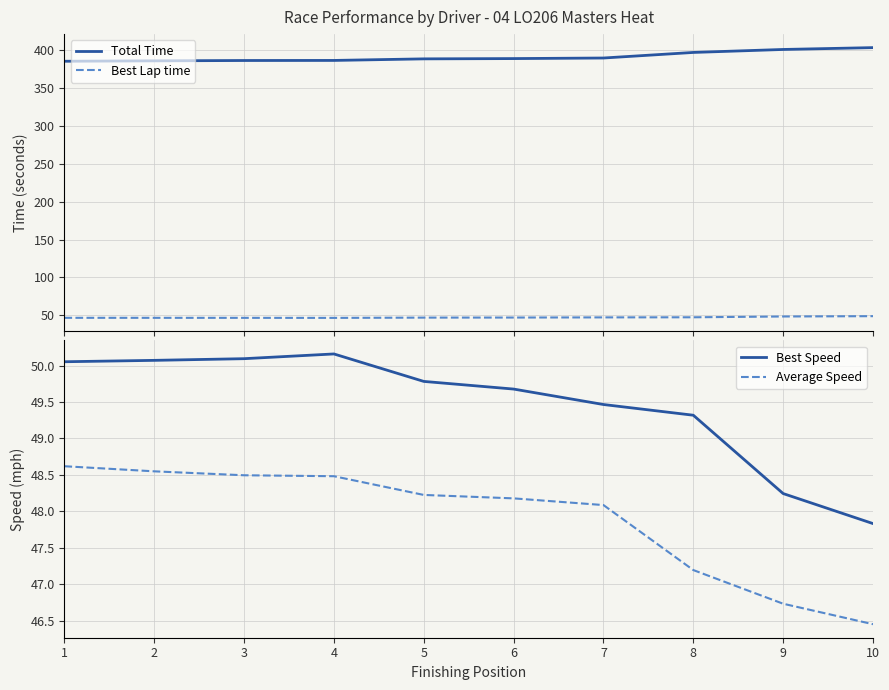

Which has a higher value, 2 or 5?

5